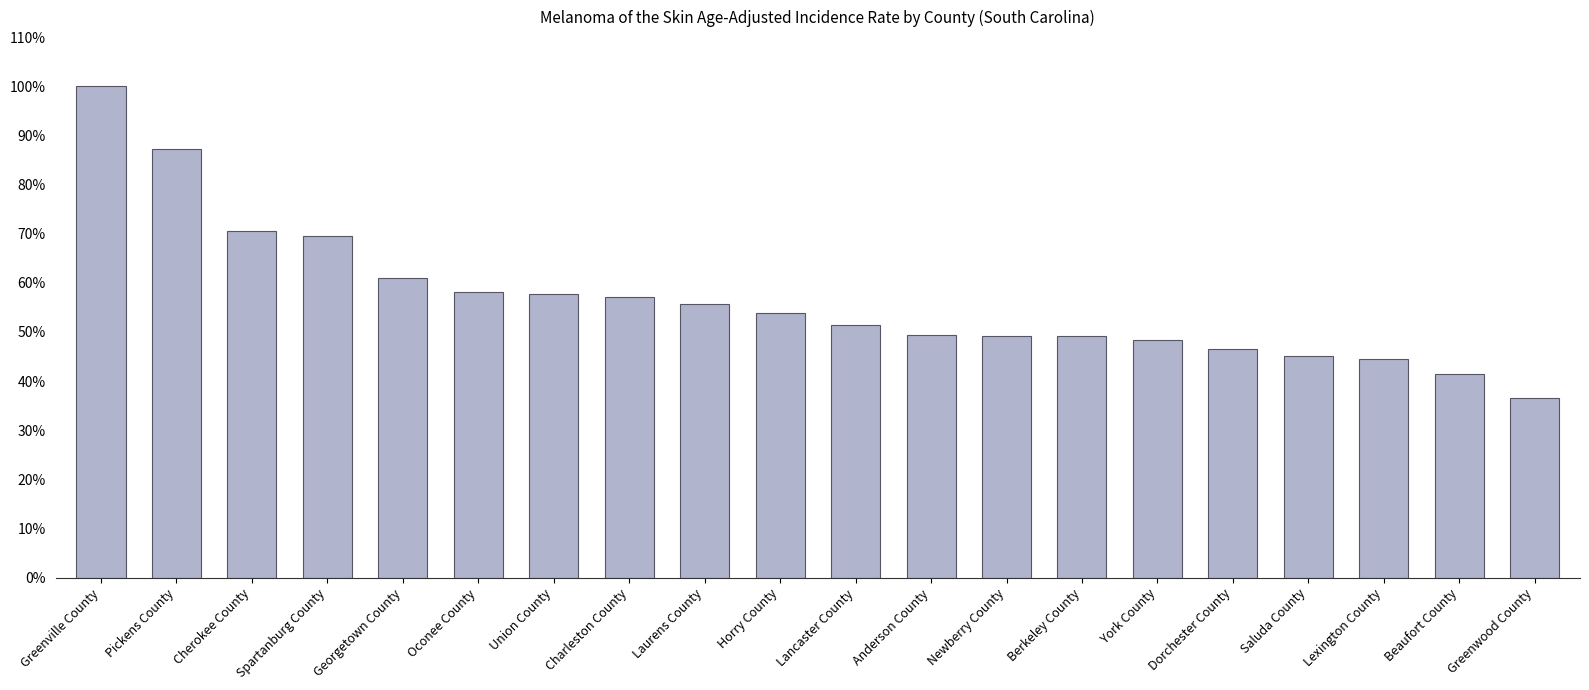

What is the difference between the maximum and second lowest values?

58.6